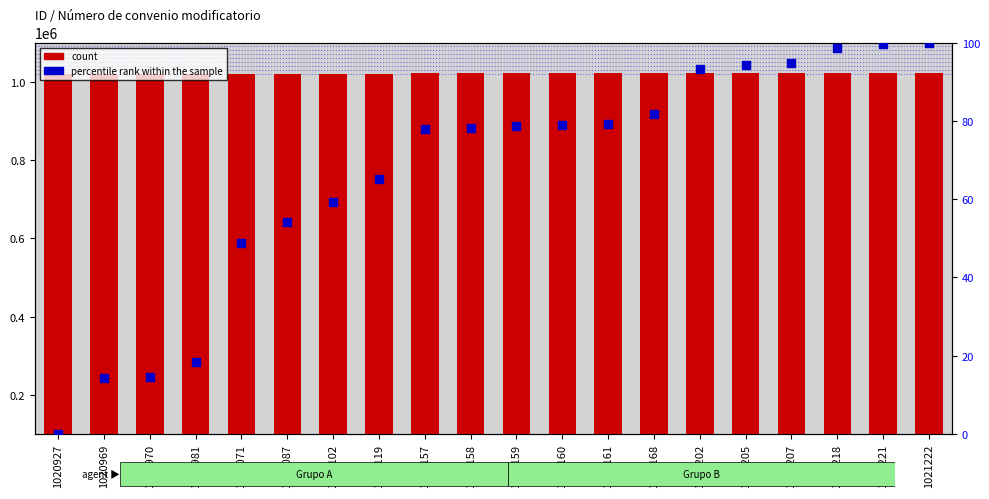

At which category is the sum across all series the highest?

1021222